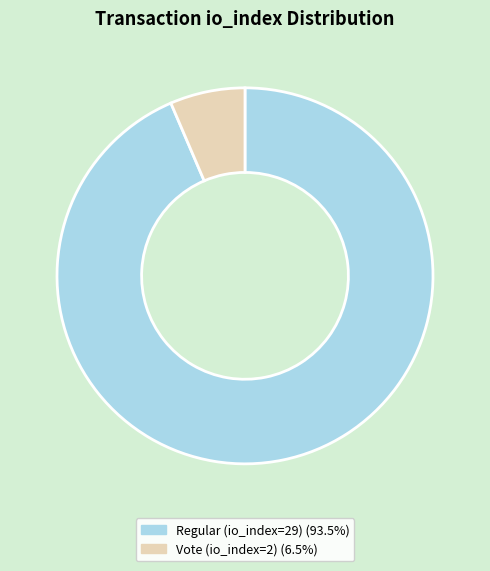

How many segments does this pie chart have?

2